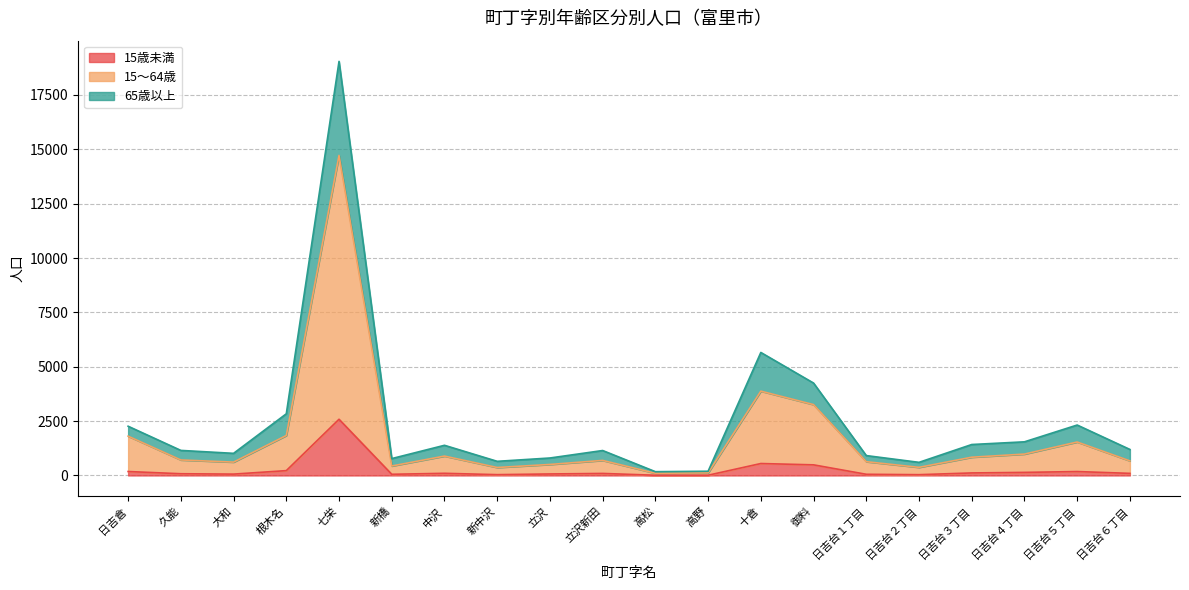

Where is the first local maximum for 65歳以上?

七栄